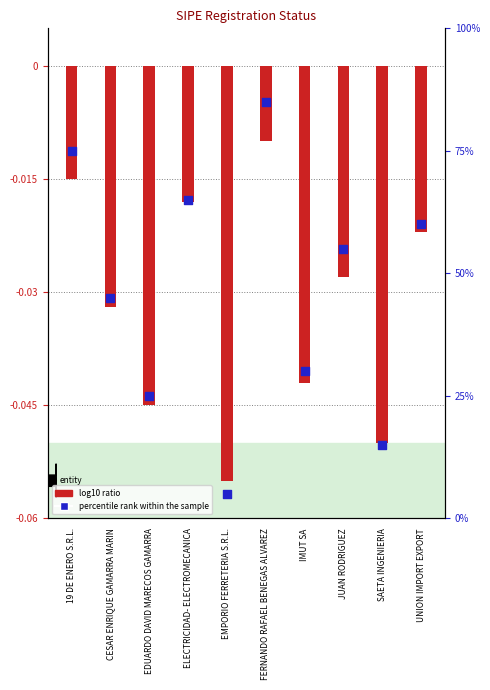

At which category is the sum across all series the highest?

FERNANDO RAFAEL BENEGAS ALVAREZ